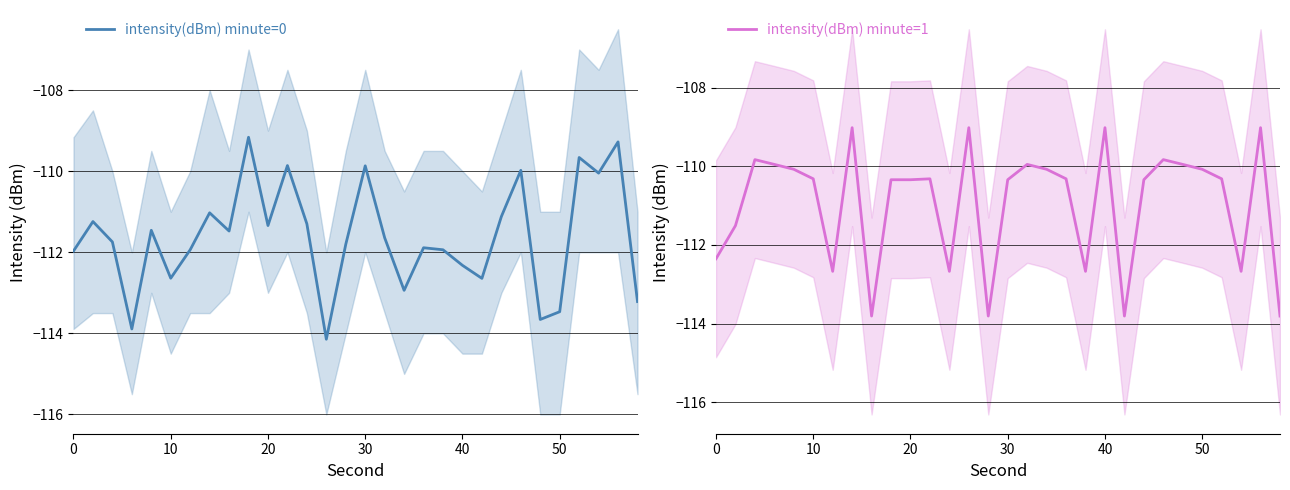

What is the lowest value of the intensity(dBm) minute=0 series?

-114.1